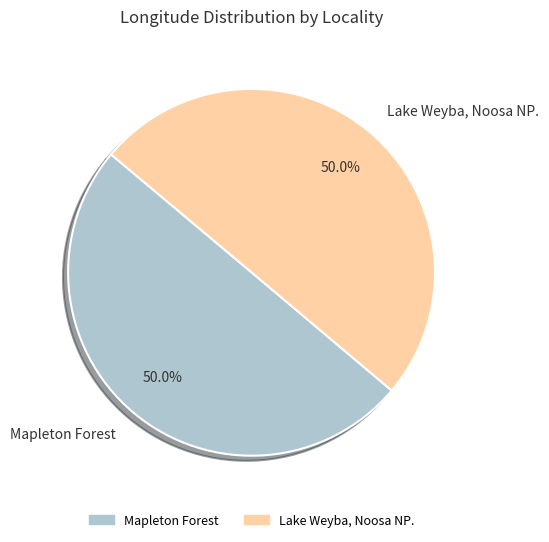

To the nearest percent, what percentage of the pie is Lake Weyba, Noosa NP.?

50%